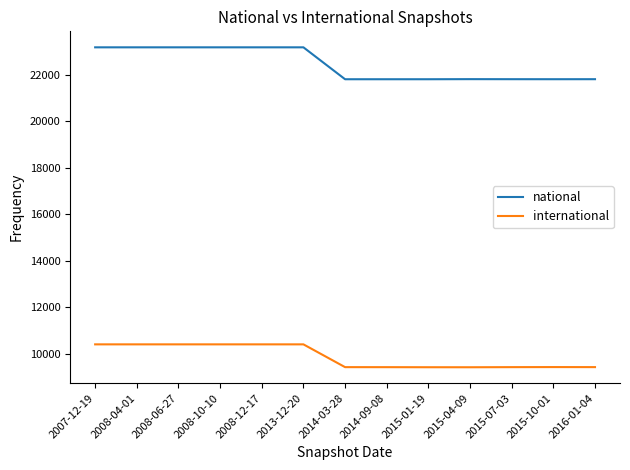

Which series has the largest range (max minus min)?

national